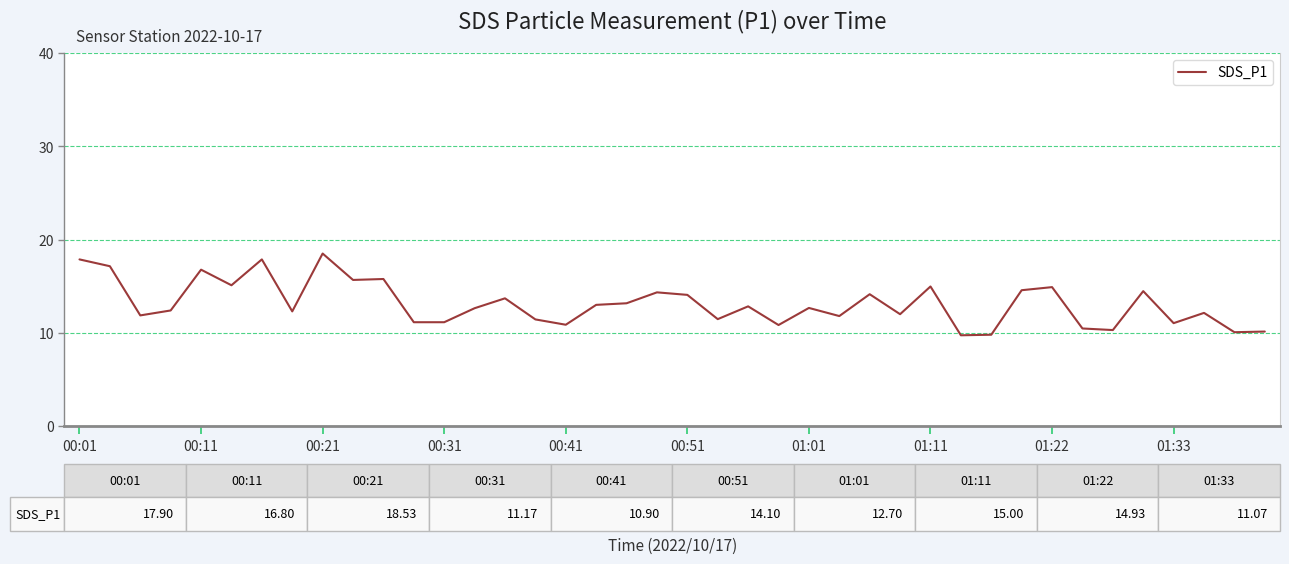

What is the difference between the maximum and minimum values?

8.8